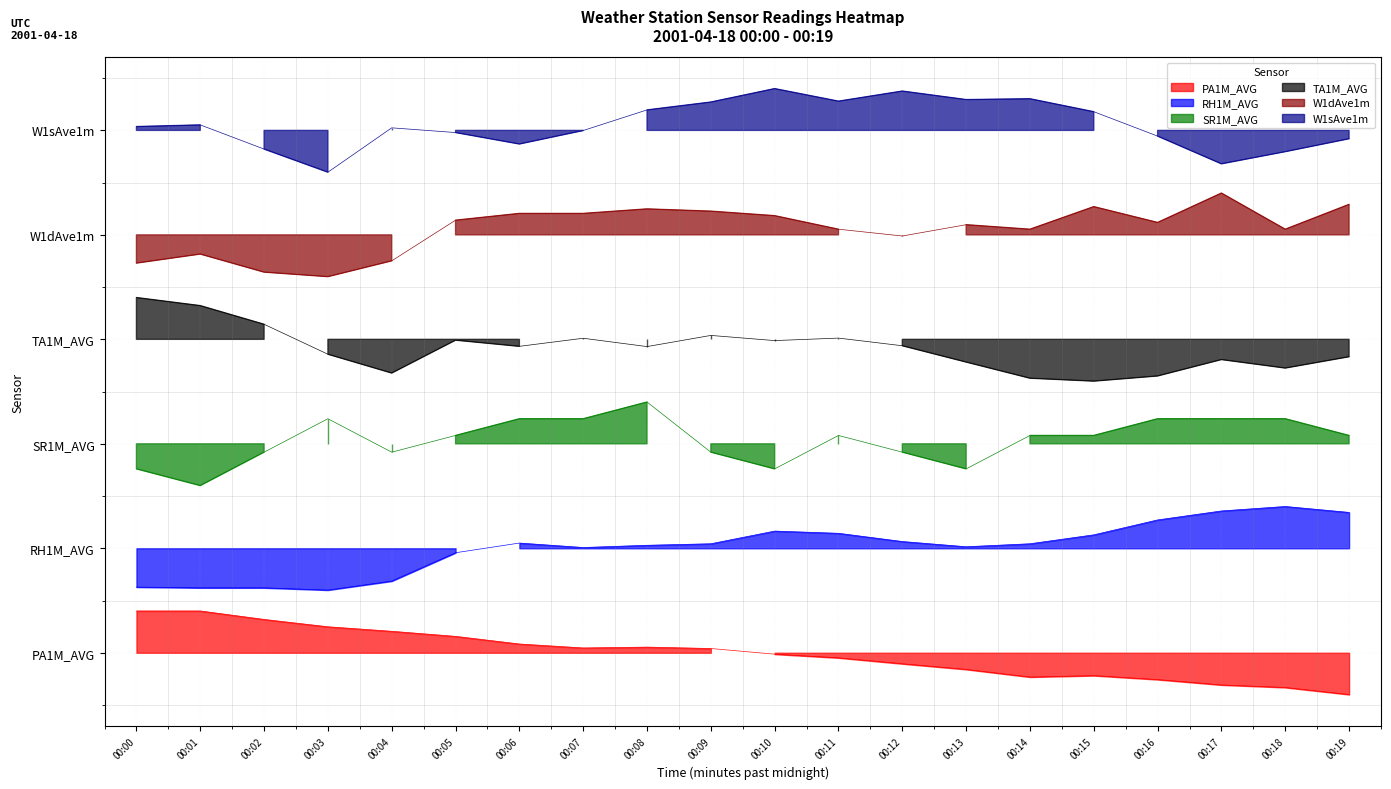

Which category has the lowest value across all series?

00:19